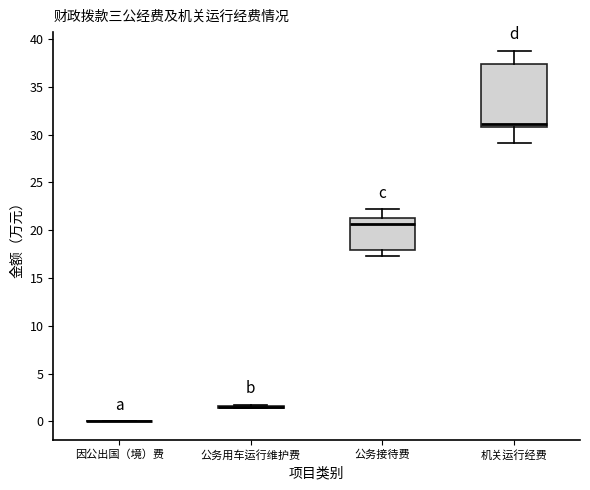

Reading left to right, read every box against the y-axis: the position of its median line, the range the box covers, and the ends of its whiskers. The values are not printed on the chart, so give them approximately, as read against the axis.

因公出国（境）费: box collapsed to a line at 0.0, whiskers 0.0 to 0.0
公务用车运行维护费: box collapsed to a line at 1.5, whiskers 1.5 to 1.5
公务接待费: median 20.5, box 18.0 to 21.0, whiskers 17.5 to 22.0
机关运行经费: median 31.0, box 30.5 to 37.5, whiskers 29.0 to 39.0